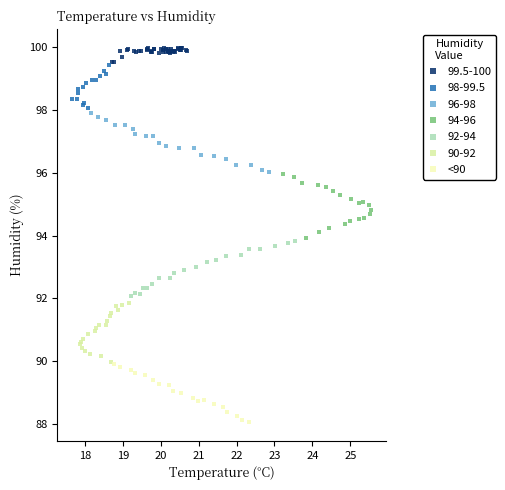

Which series reaches the maximum Y coordinate?

99.5-100